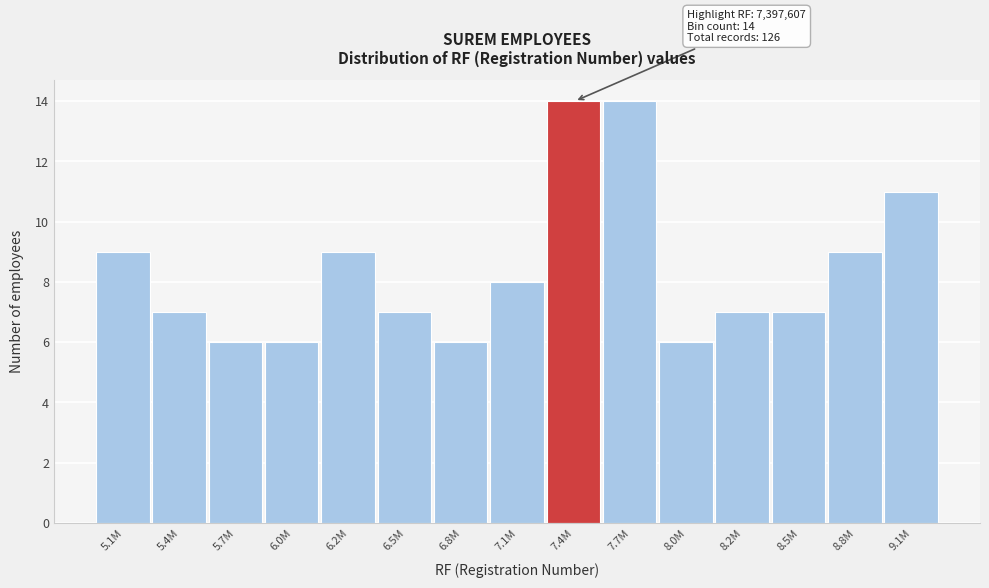

Reading right to left, what are all the values shown in this chart?

9.1M=11	8.8M=9	8.5M=7	8.2M=7	8.0M=6	7.7M=14	7.4M=14	7.1M=8	6.8M=6	6.5M=7	6.2M=9	6.0M=6	5.7M=6	5.4M=7	5.1M=9